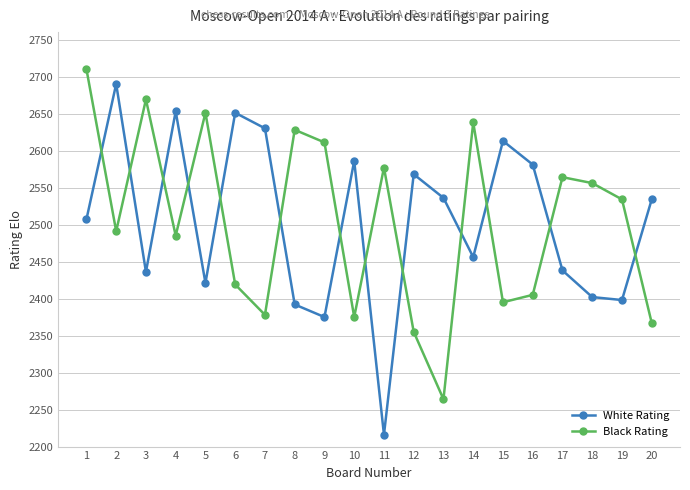

Read the White Rating value at 10, to the nearest 10.

2590